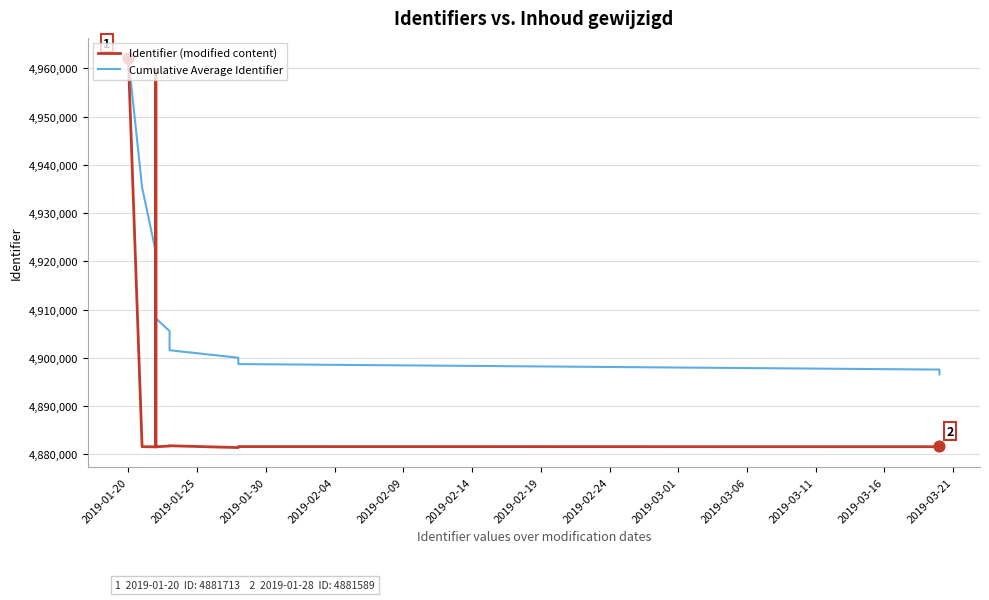

Which series has the largest Y range (max minus min)?

Identifier (modified content)